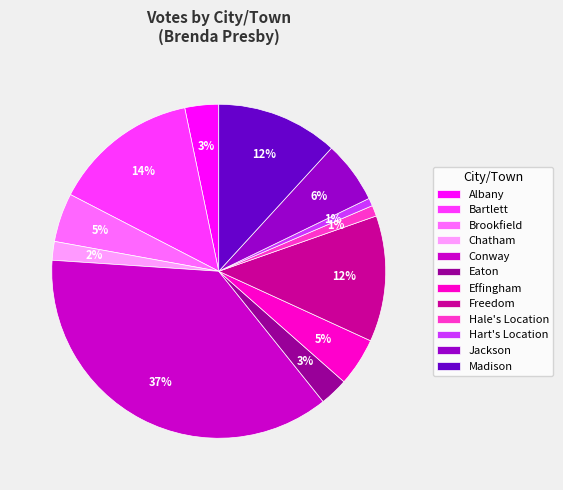

To the nearest percent, what is the combined percentage of Brookfield and Hale's Location?

6%